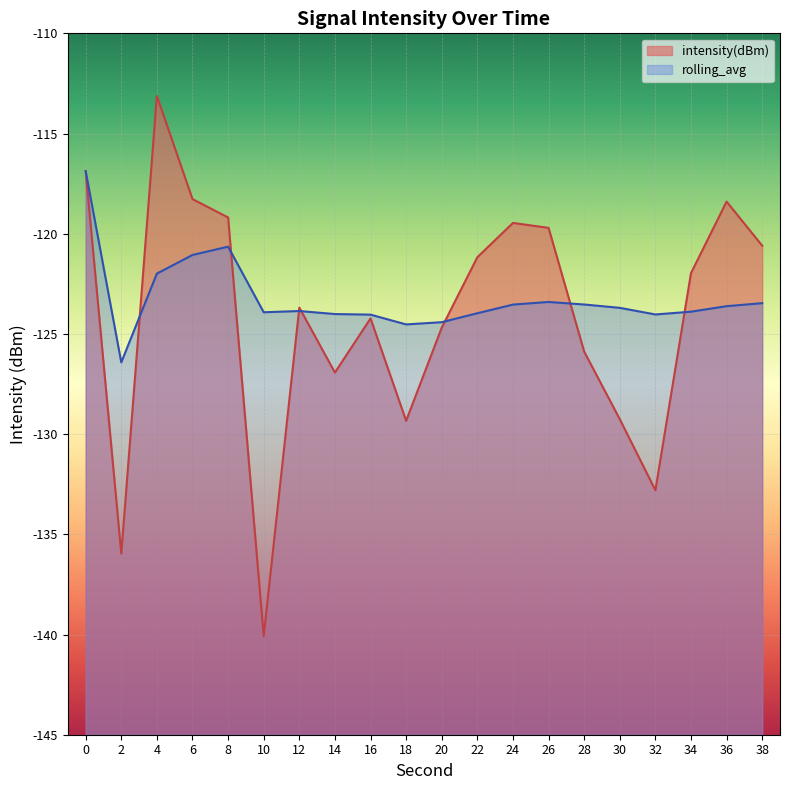

At which category does the chart reach its peak across all series?

4